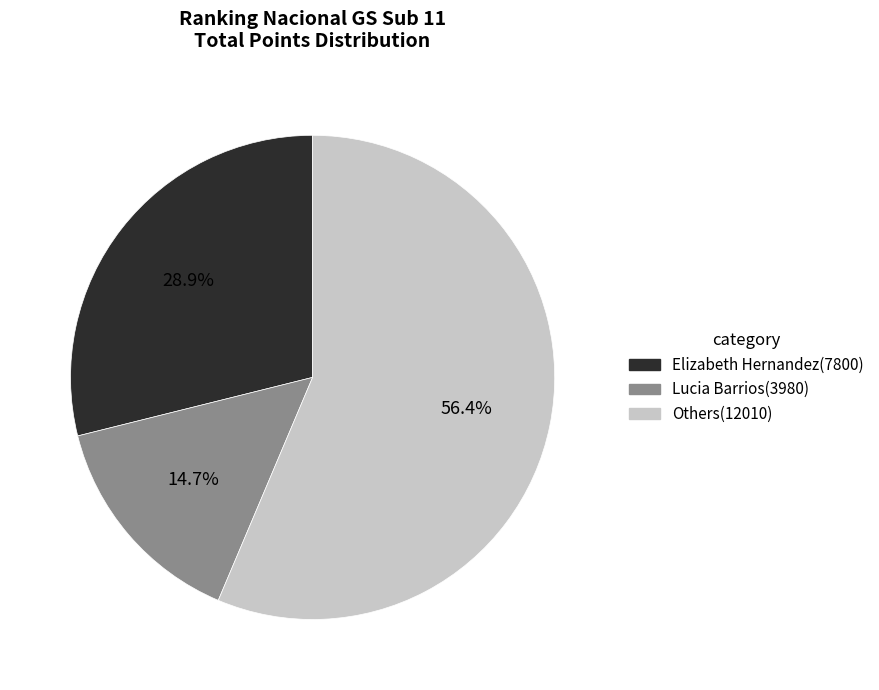

Is there any slice that represents more than half of the pie?

Yes